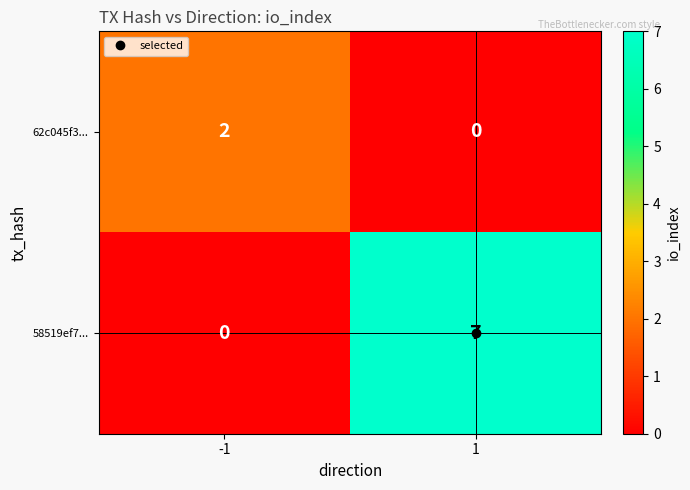

What is the greatest value displayed?

7